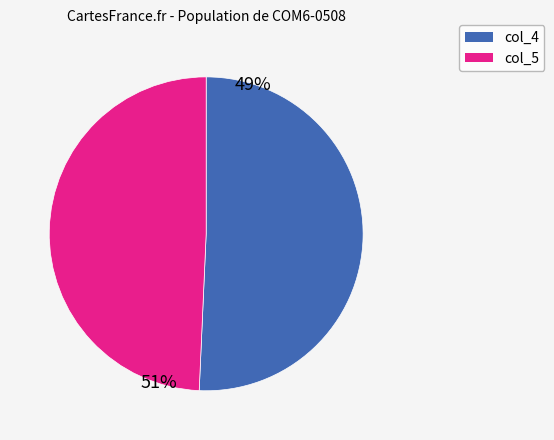

Is there any slice that represents more than half of the pie?

Yes